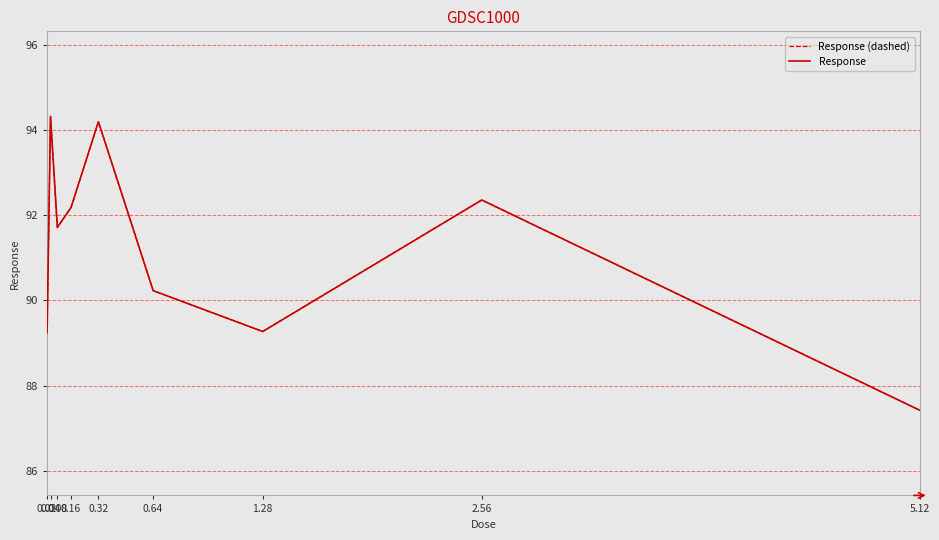

Is this an area chart (filled region under the line)?

No